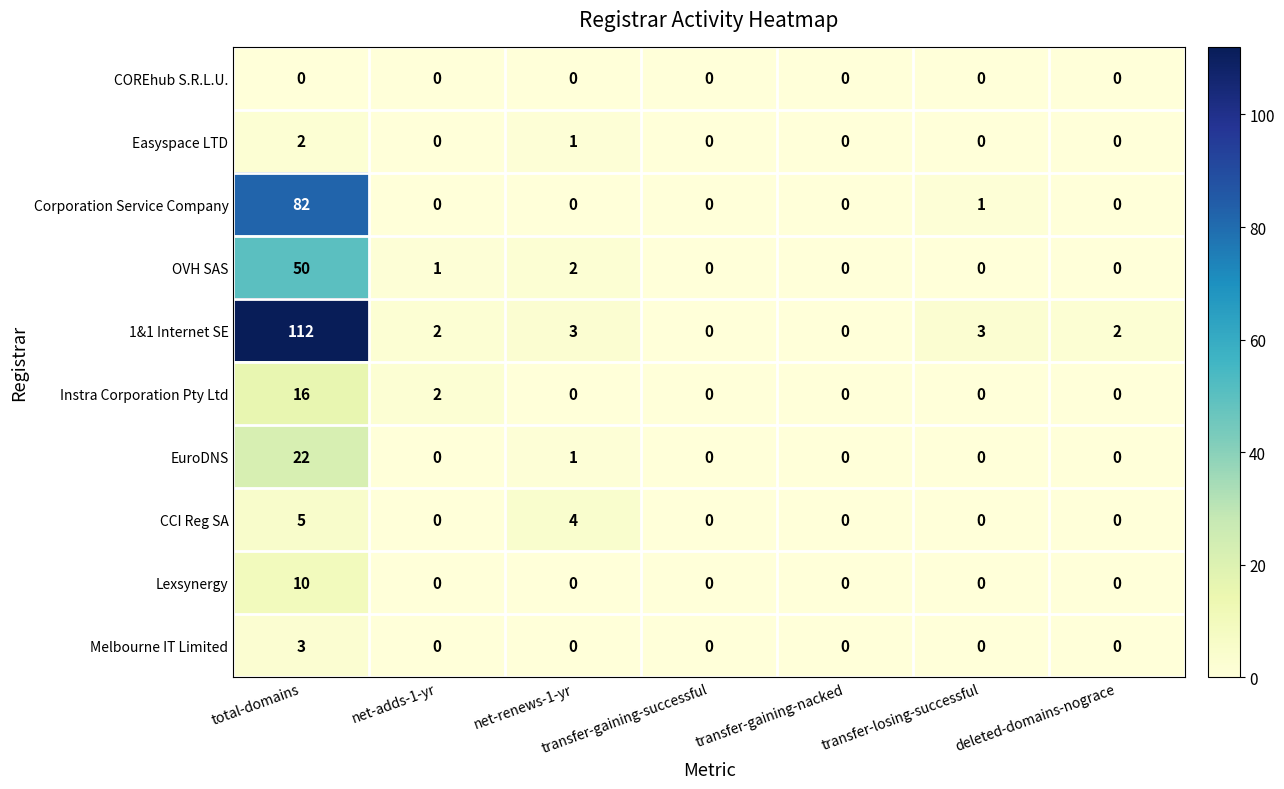

How many values in the Instra Corporation Pty Ltd series exceed 0?

2